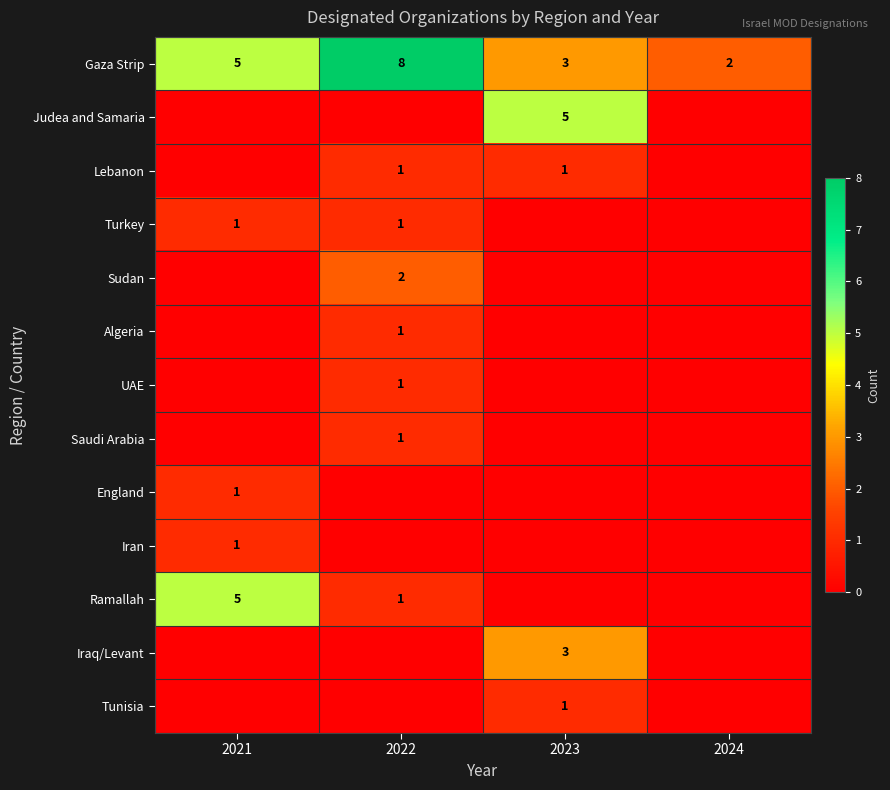

What is the greatest value displayed?

8